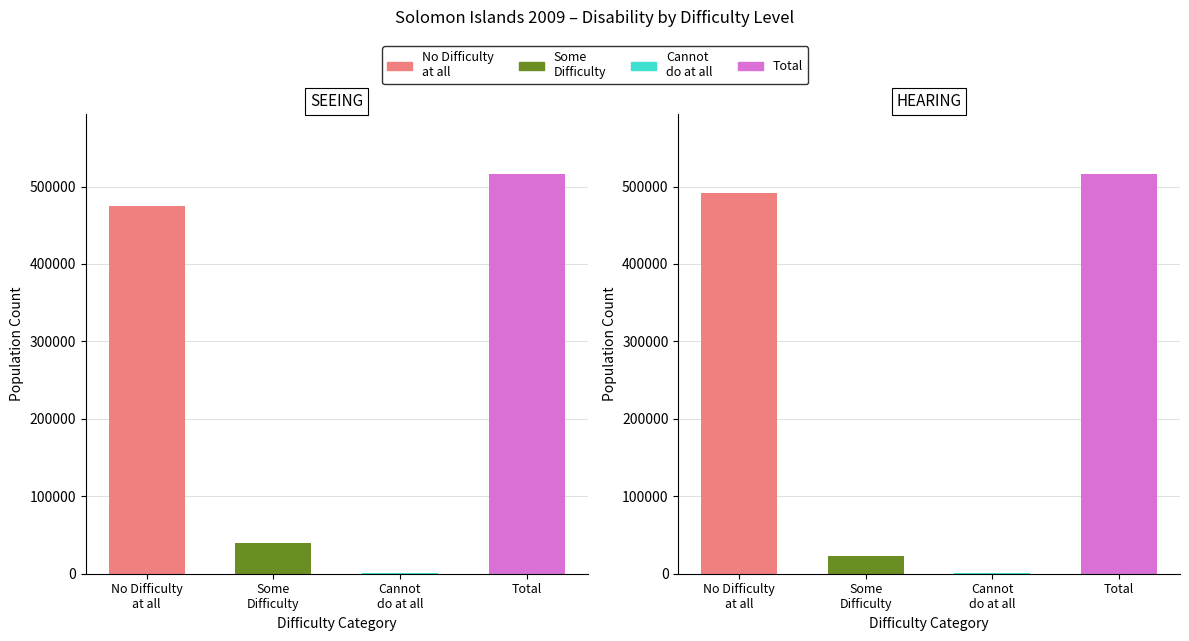

Which series has the widest spread of values?

No Difficulty at all